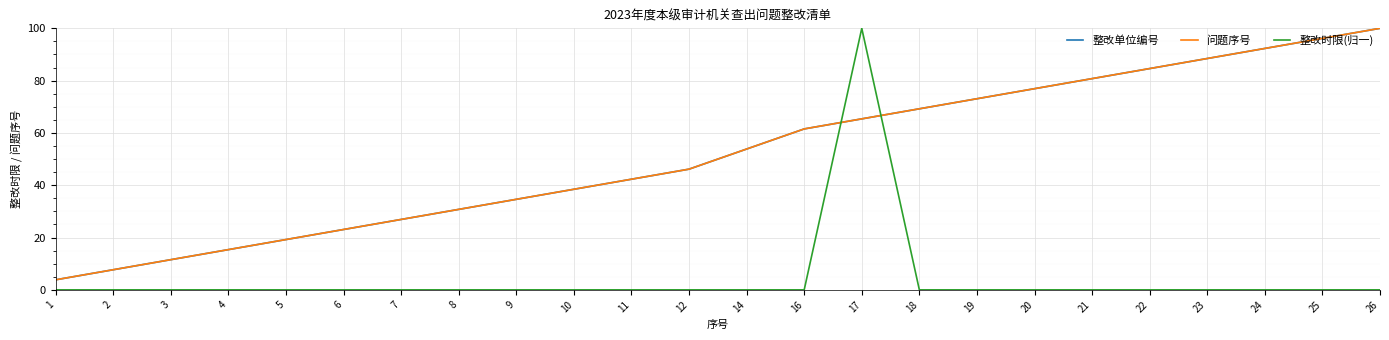

What is the sum of all 问题序号 values?

1242.3